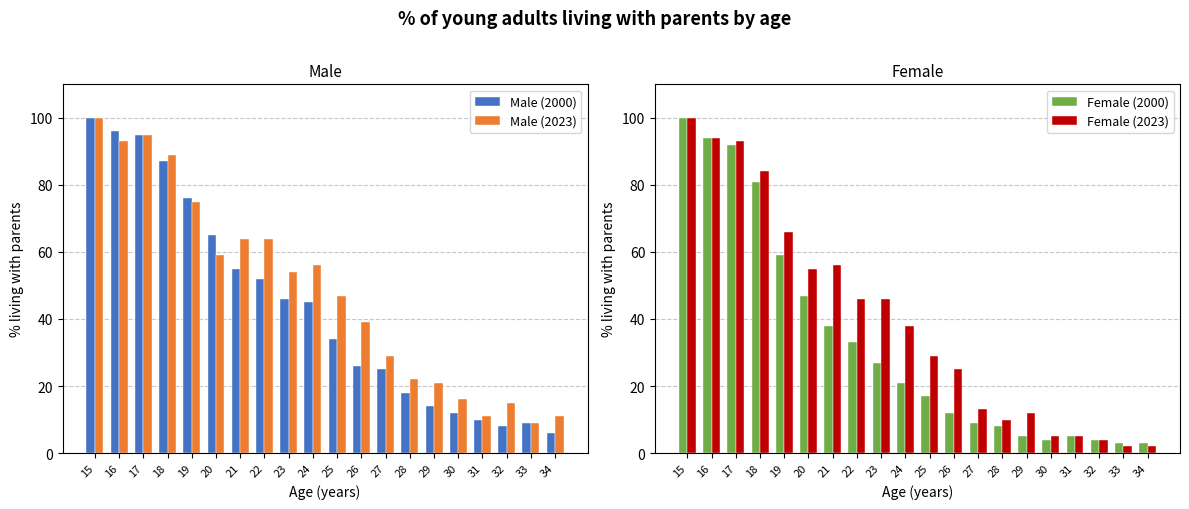

At which category is the sum across all series the highest?

15